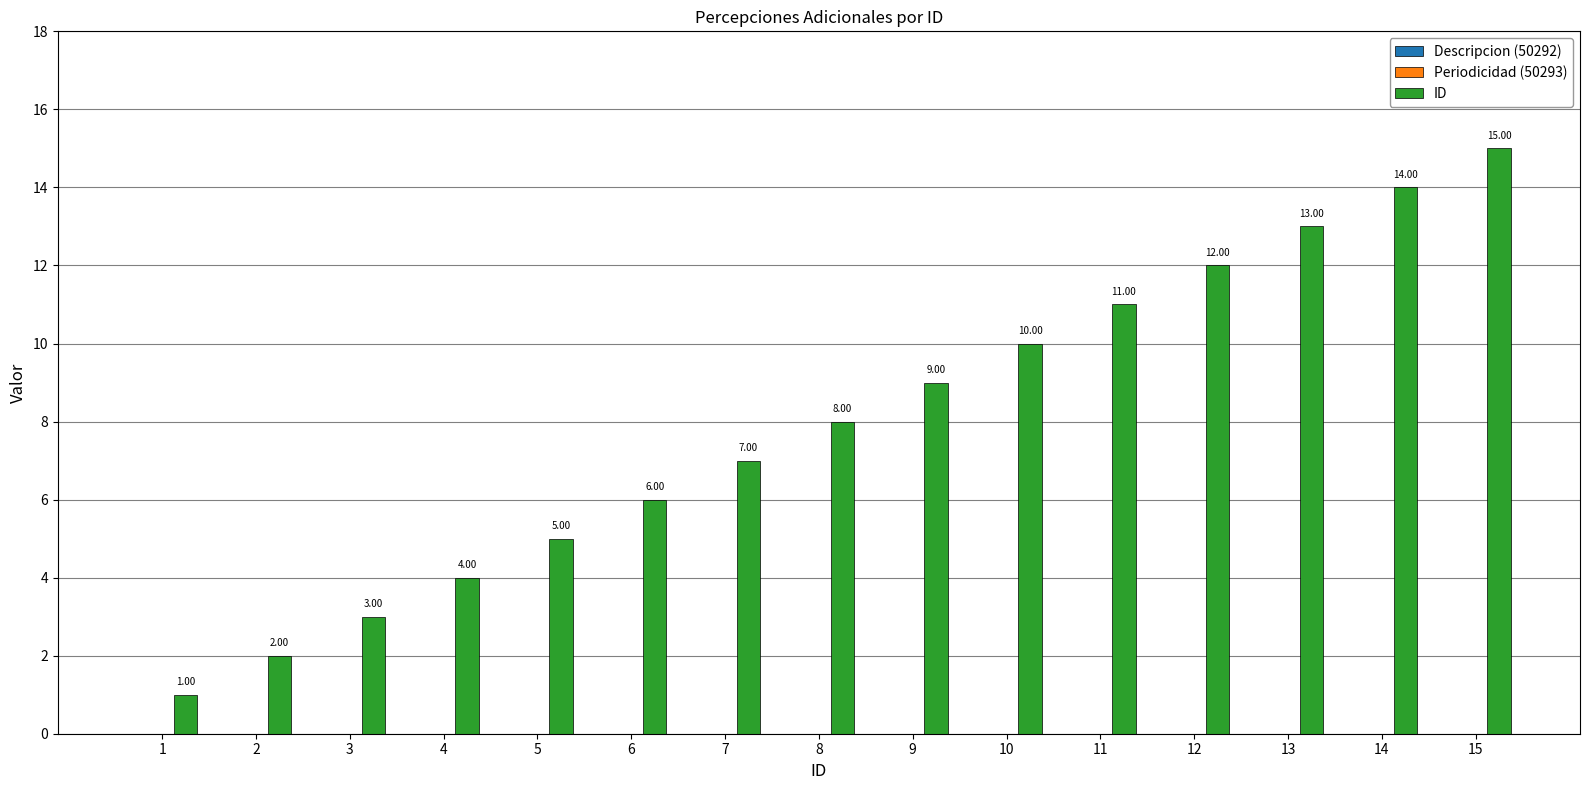

Approximately how many times larger is the value at 8 compared to 11?

0.7